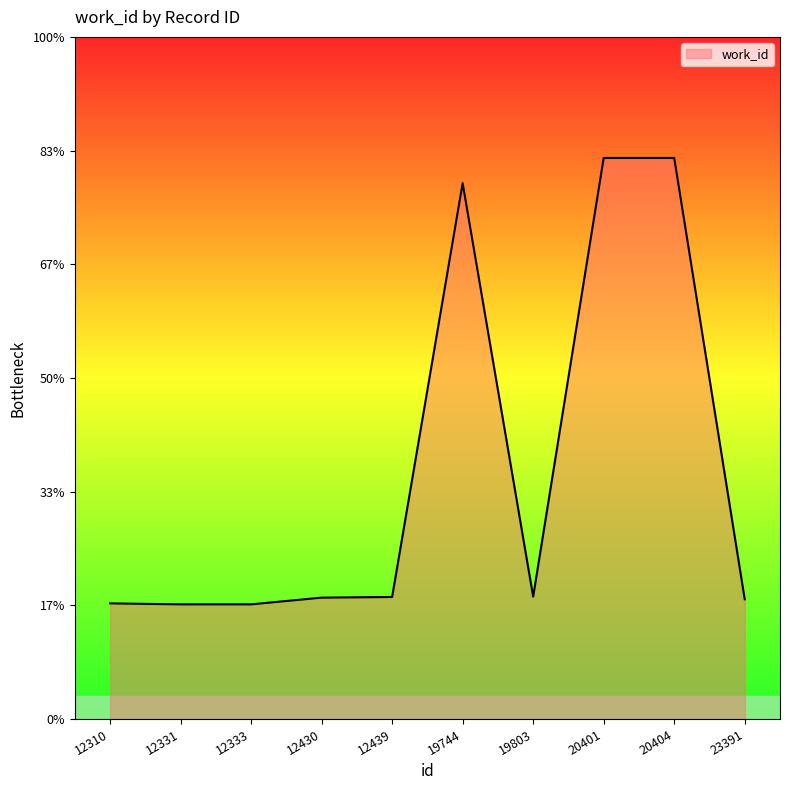

At which label does the data first exceed 4716?

19744